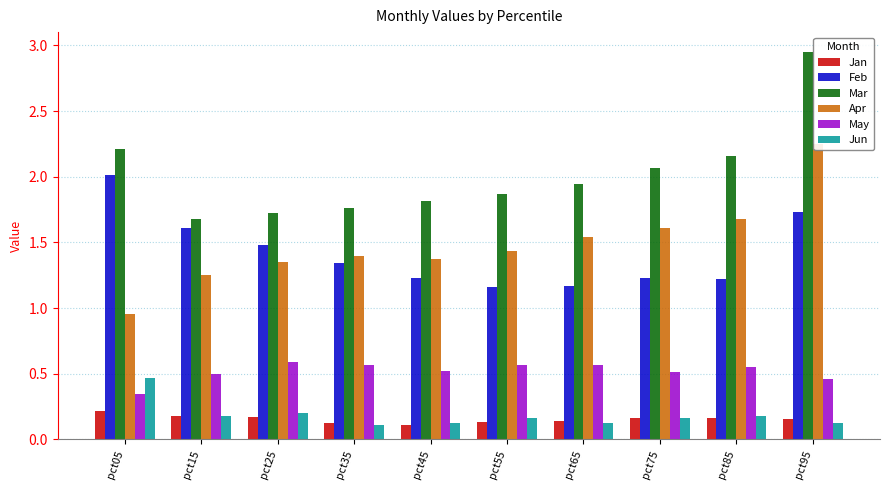

At which label is Jun closest to 0?

pct35